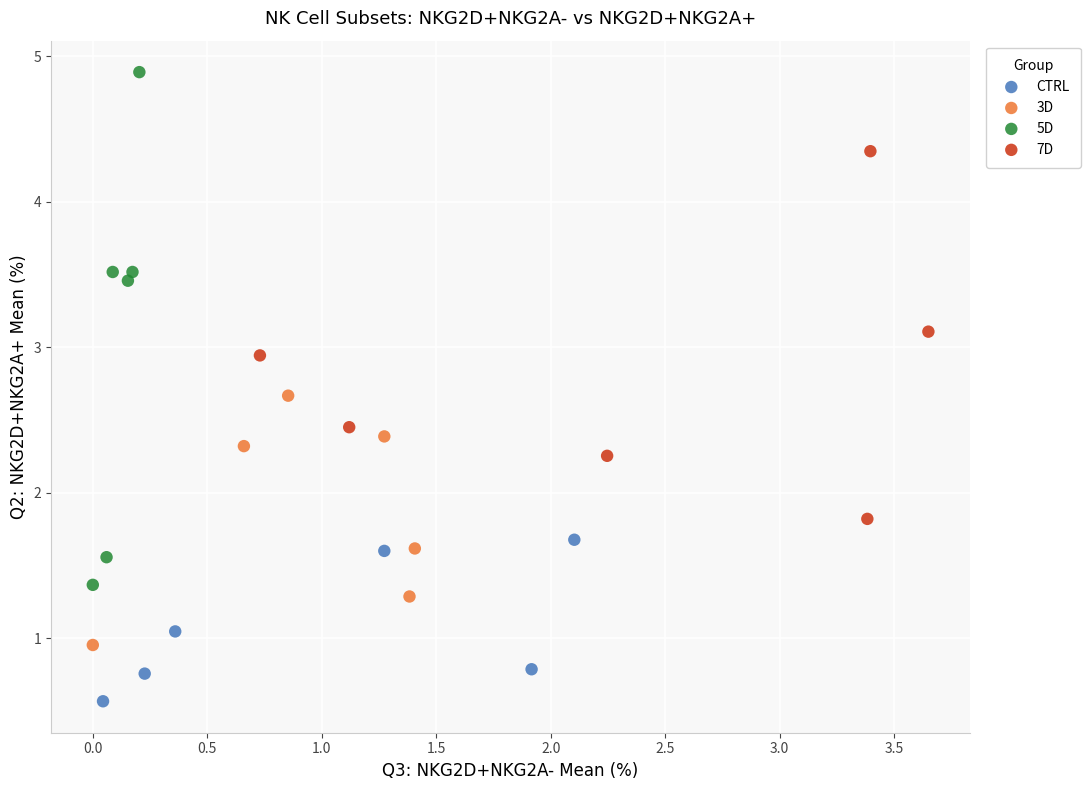

Which series contains the lowest Y value?

CTRL